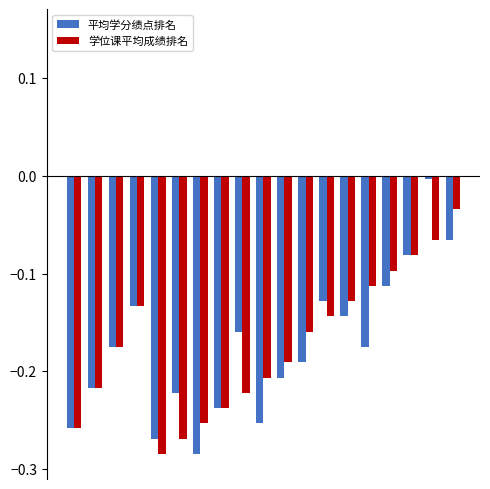

Are the bars horizontal?

No